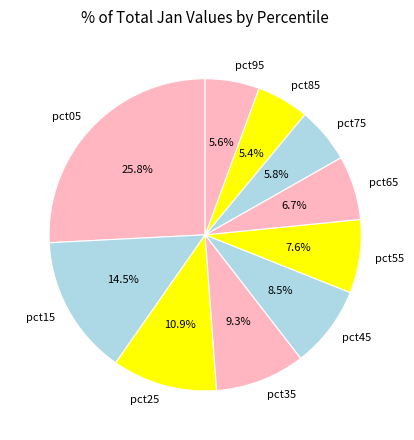

Is there any slice that represents more than half of the pie?

No